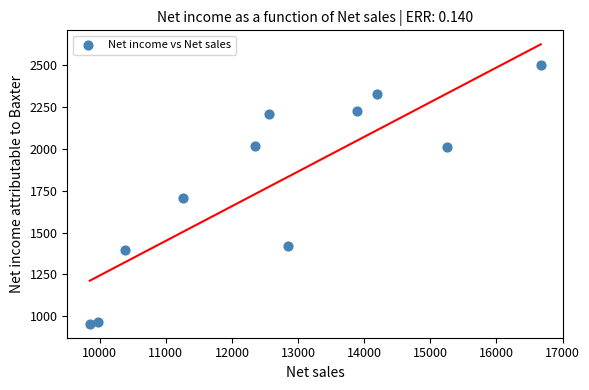

What is the average Y value?

1793